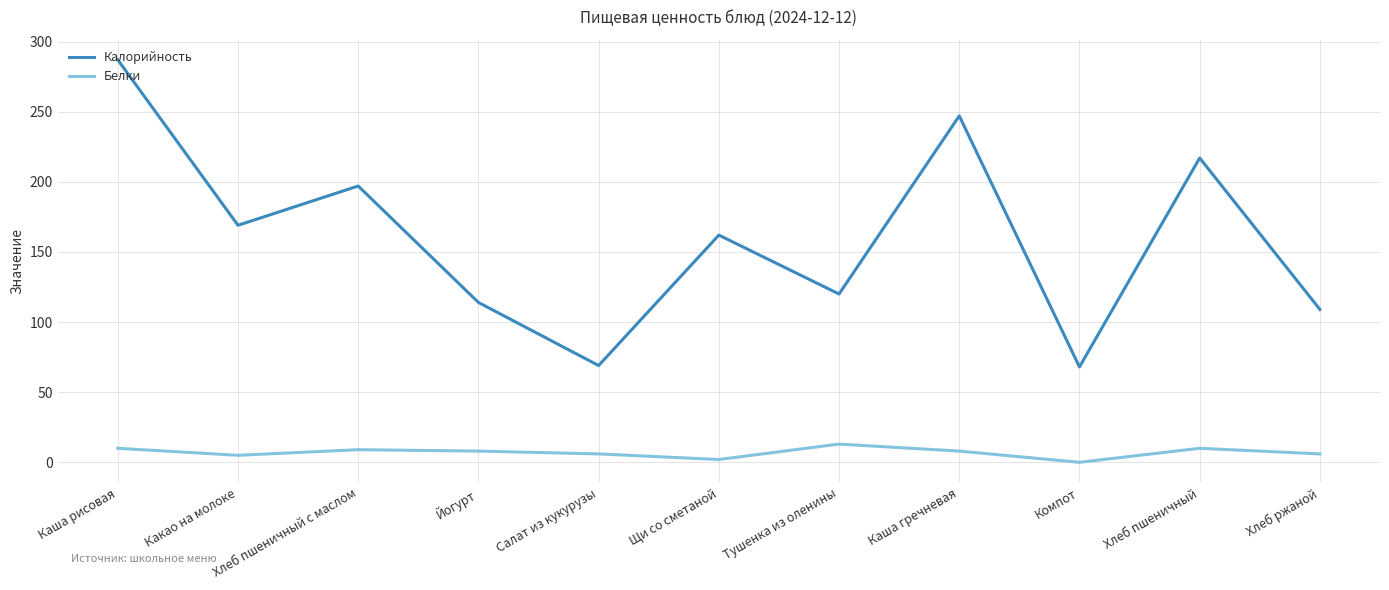

True or false: Калорийность has a value of 217 at Хлеб пшеничный.

True